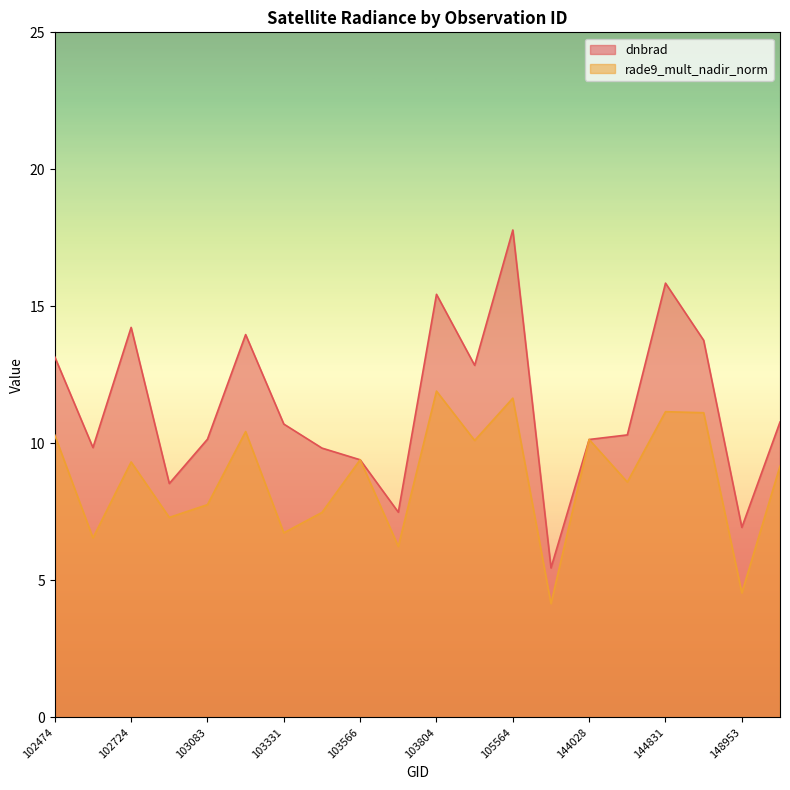

Which category has the lowest value in the rade9_mult_nadir_norm series?

143835